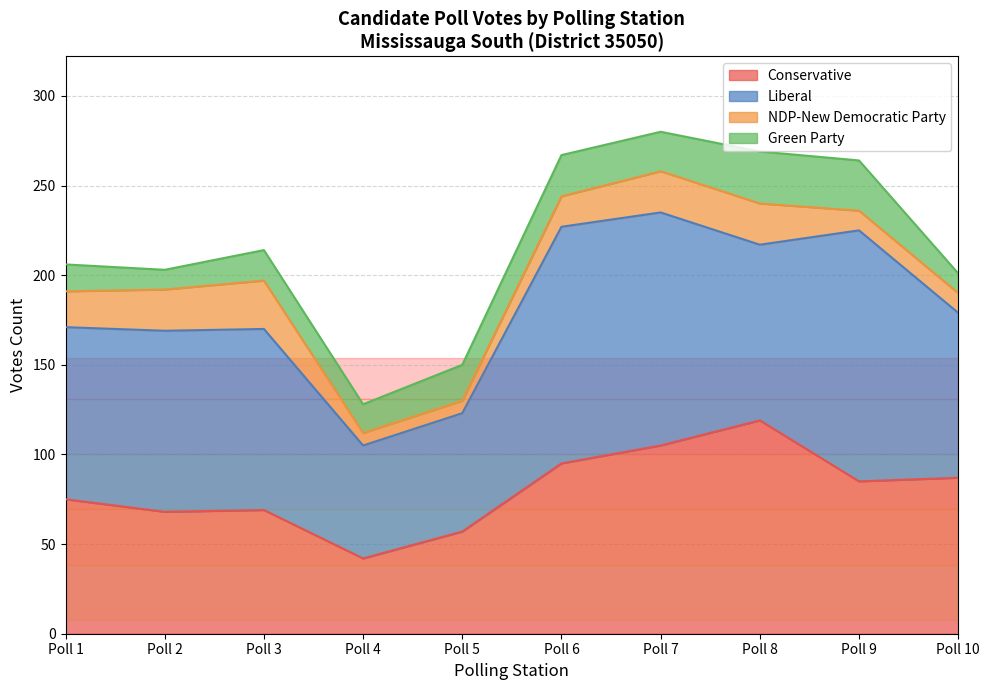

What is the greatest value displayed?

140